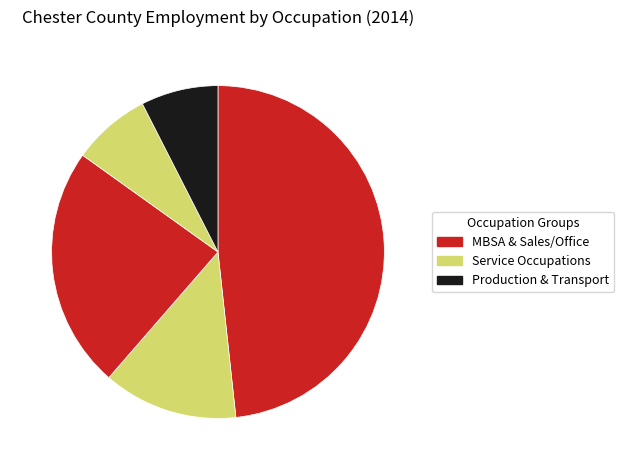

How many segments does this pie chart have?

5